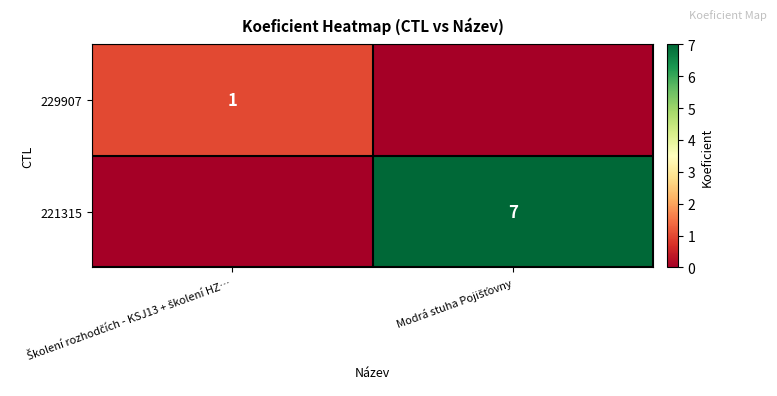

Count the number of categories in the chart.

2